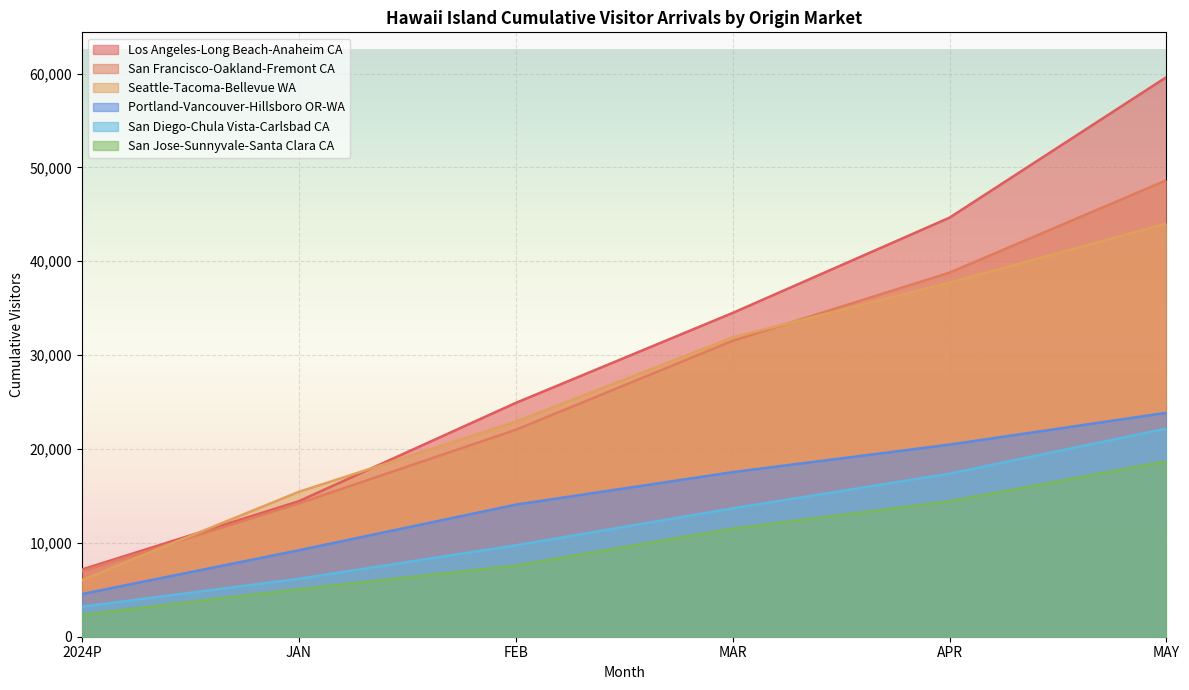

What is the spread (max minus min) of values at MAR?

22977.0